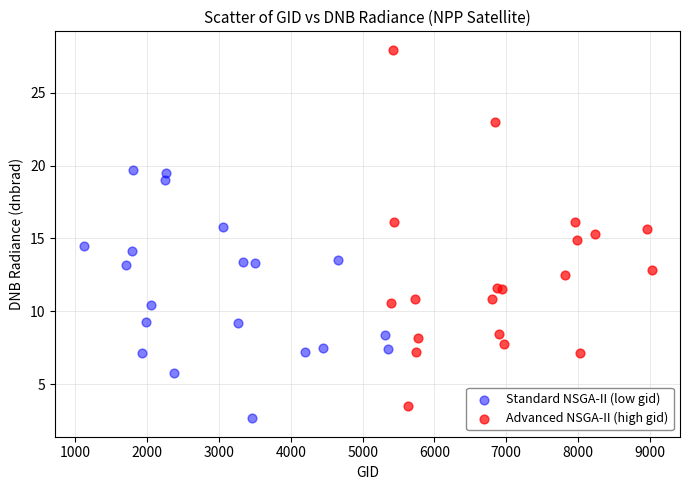

What are all the series names shown in the legend?

Standard NSGA-II (low gid), Advanced NSGA-II (high gid)